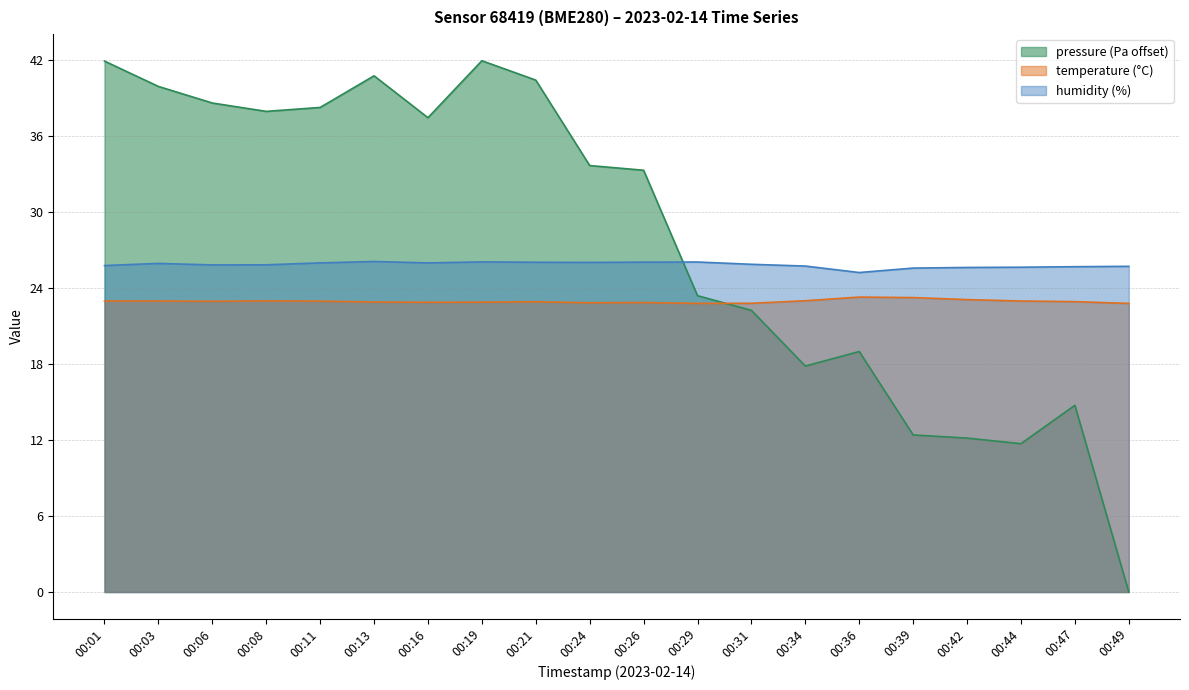

True or false: temperature has a value of 37.7 at 00:47.

False